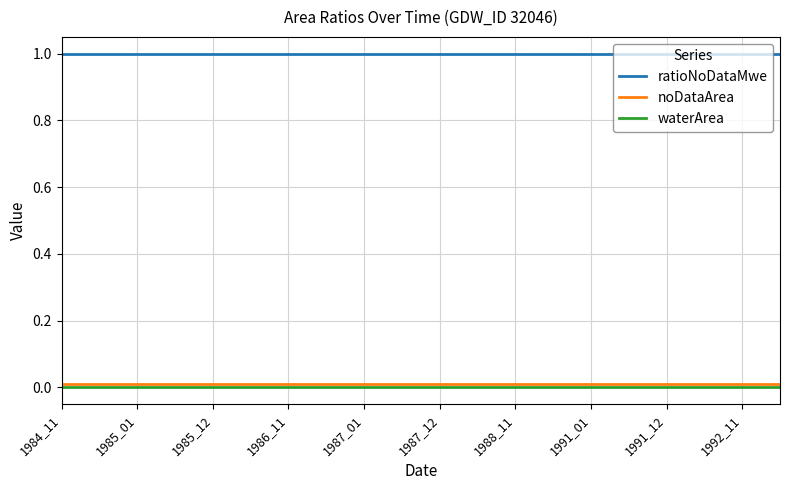

Which series has the largest total across all categories?

ratioNoDataMwe